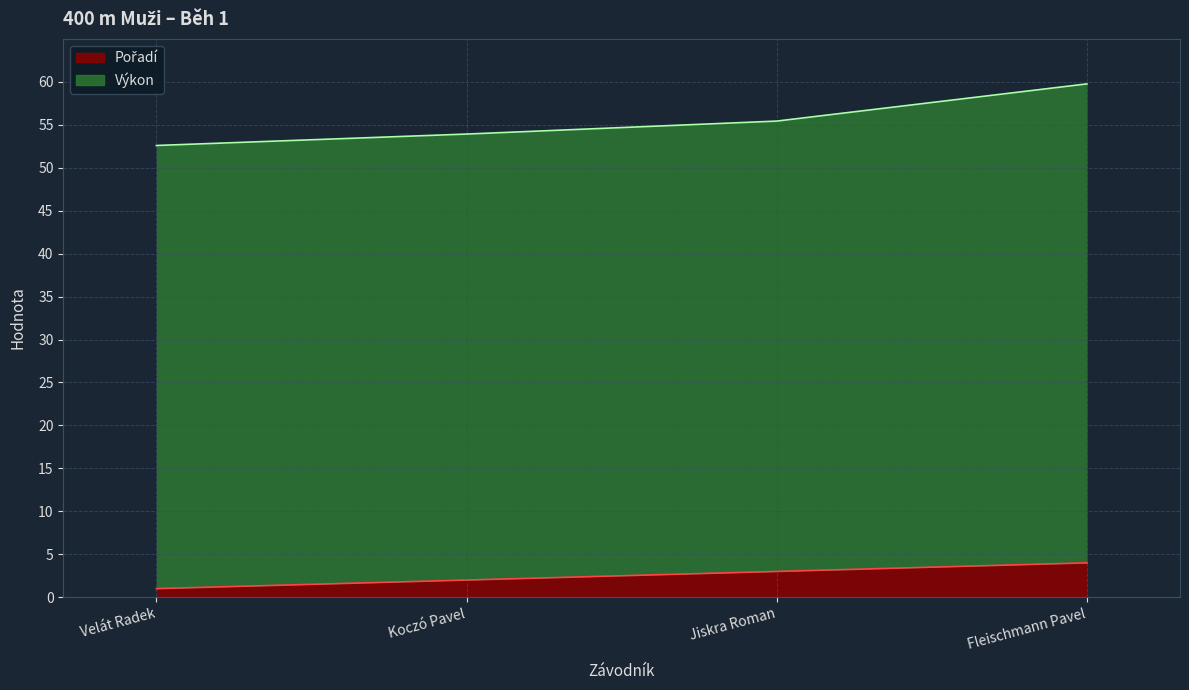

Approximately how many times larger is the value at Fleischmann Pavel compared to Koczó Pavel?

2.0